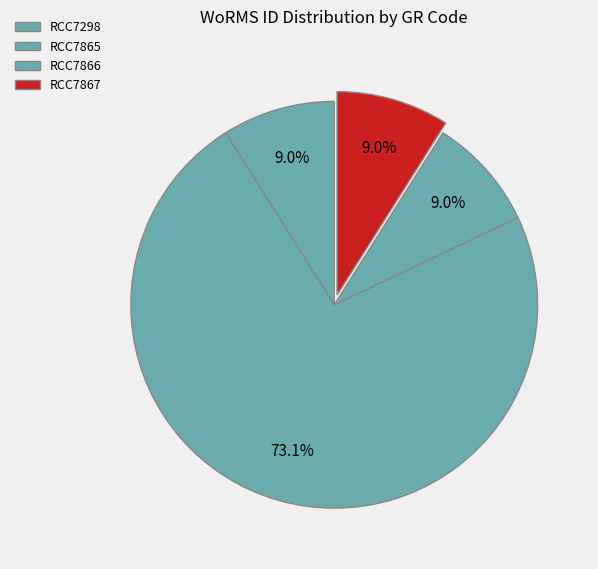

To the nearest percent, what percentage of the pie is RCC7298?

9%